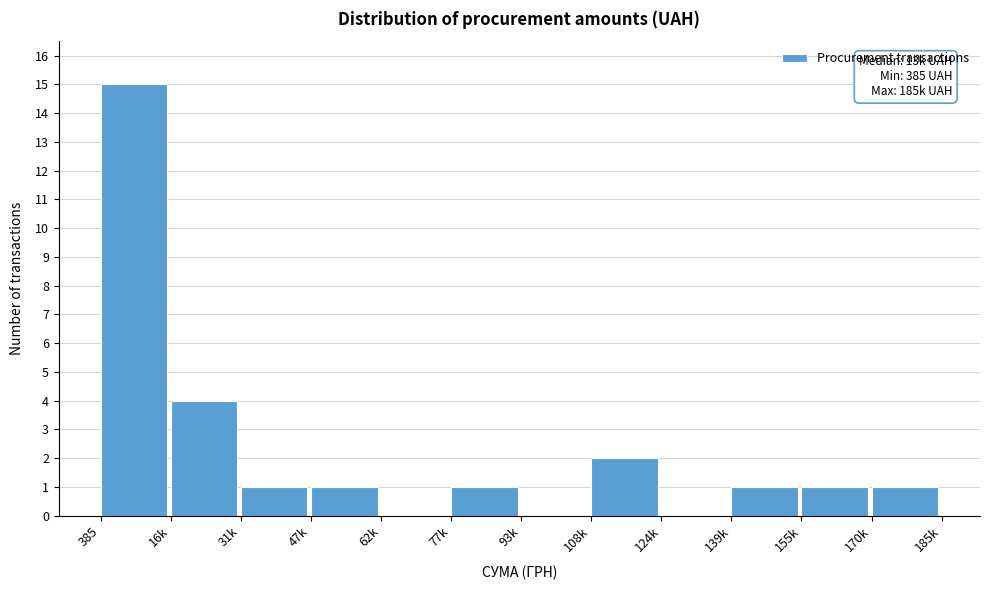

Reading left to right, transcribe all the data shown in this chart.

385=15	16k=4	31k=1	47k=1	62k=0	77k=1	93k=0	108k=2	124k=0	139k=1	155k=1	170k=1